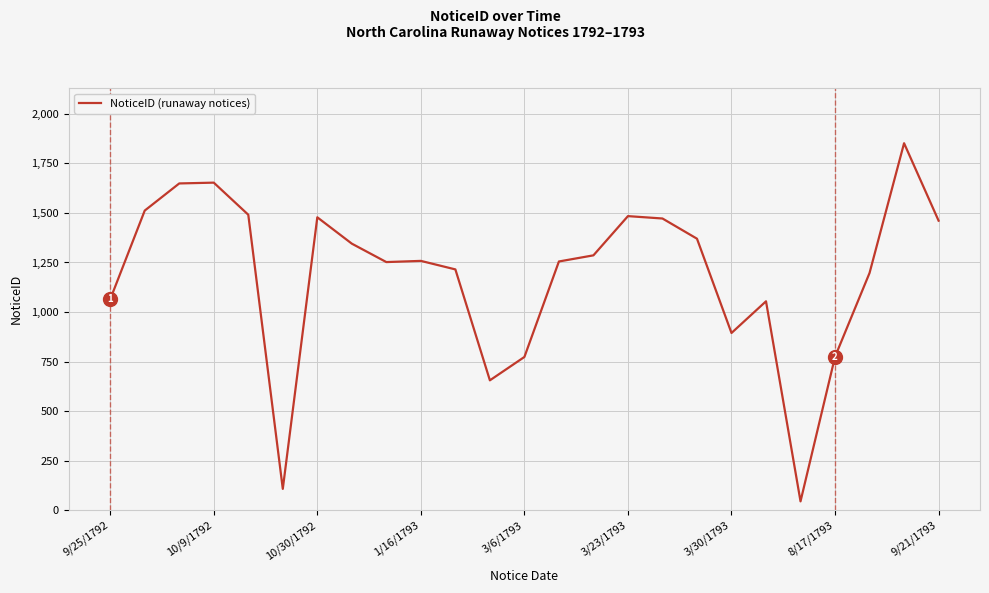

What is the maximum value shown in the chart?

1852